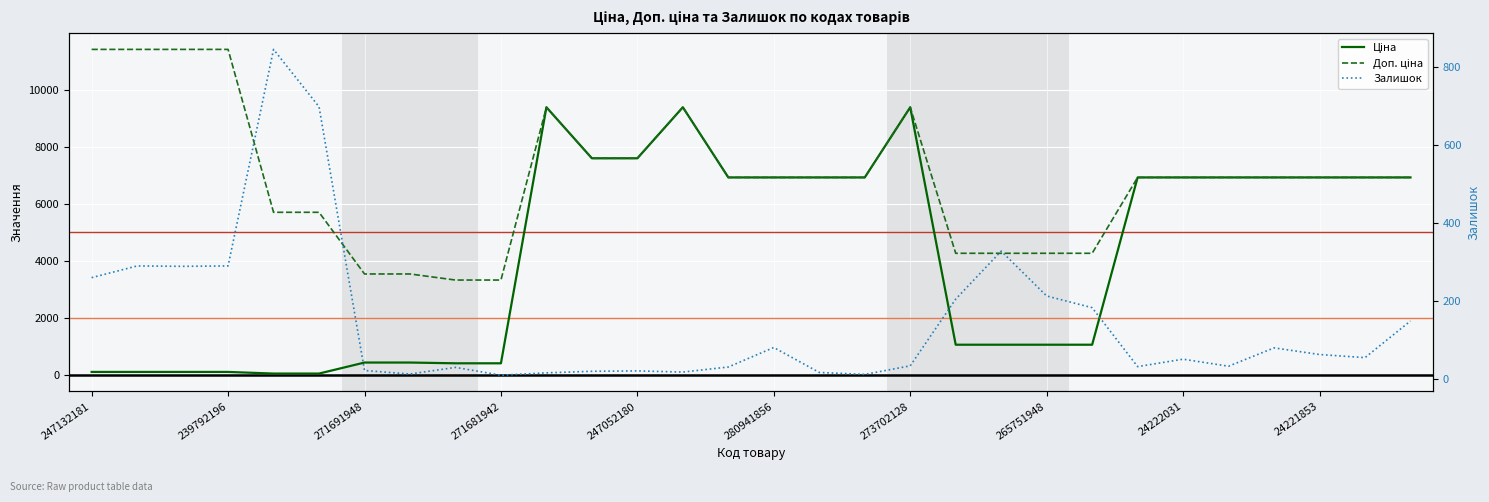

How many data points in Доп. ціна are above 6925?

20